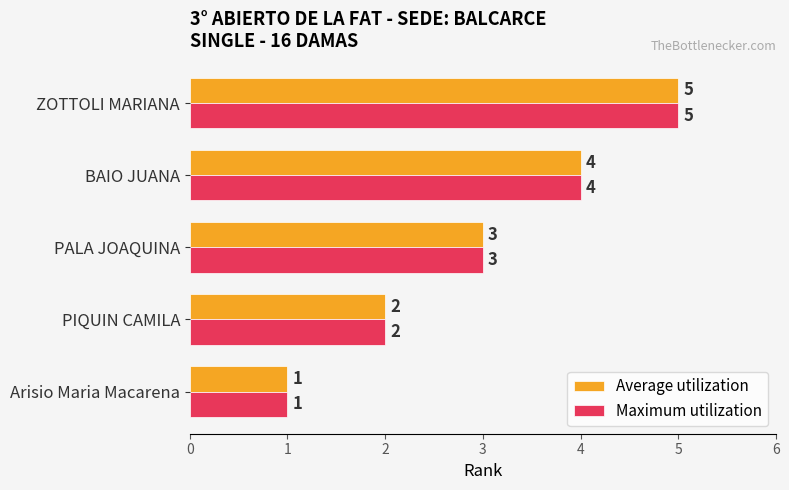

True or false: Average utilization has a value of 3 at PALA JOAQUINA.

True